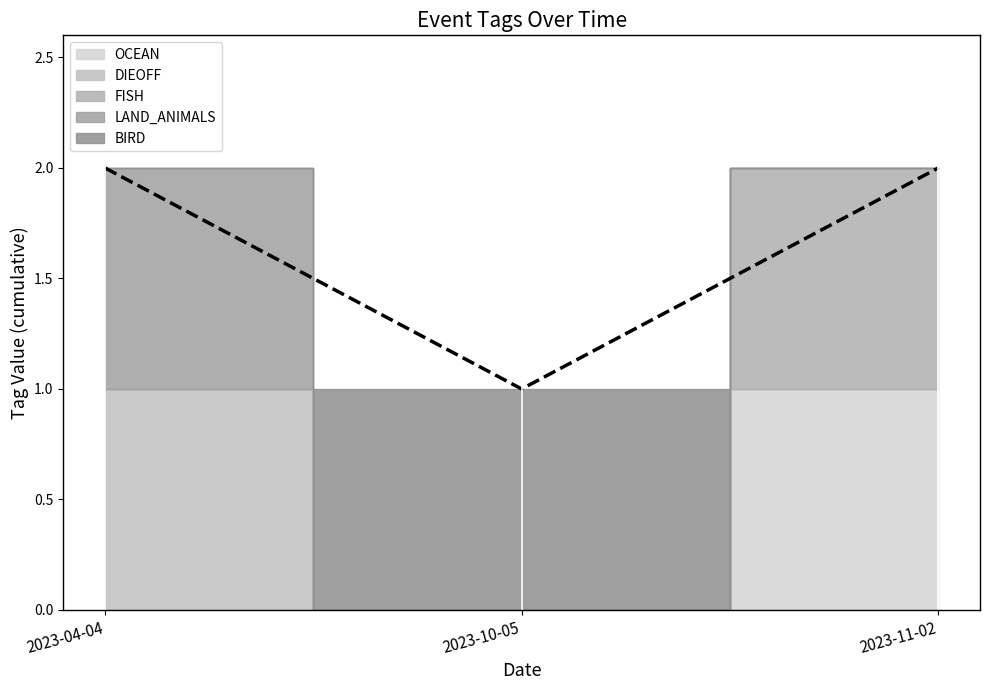

At which category is the sum across all series the highest?

2023-11-02